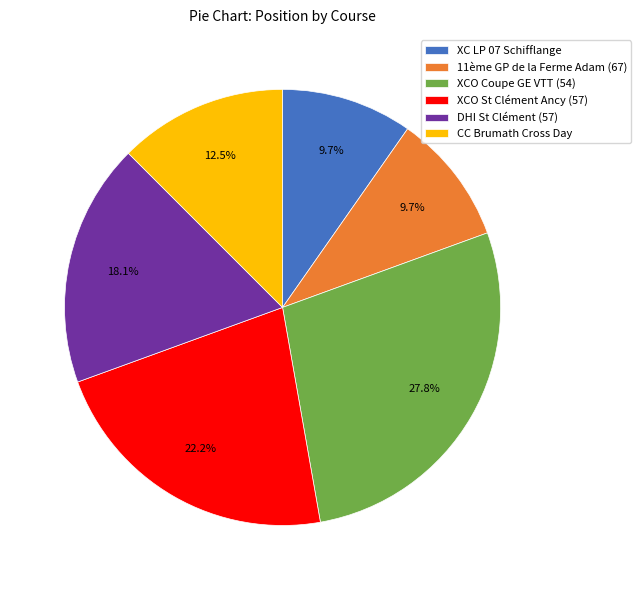

How many segments does this pie chart have?

6